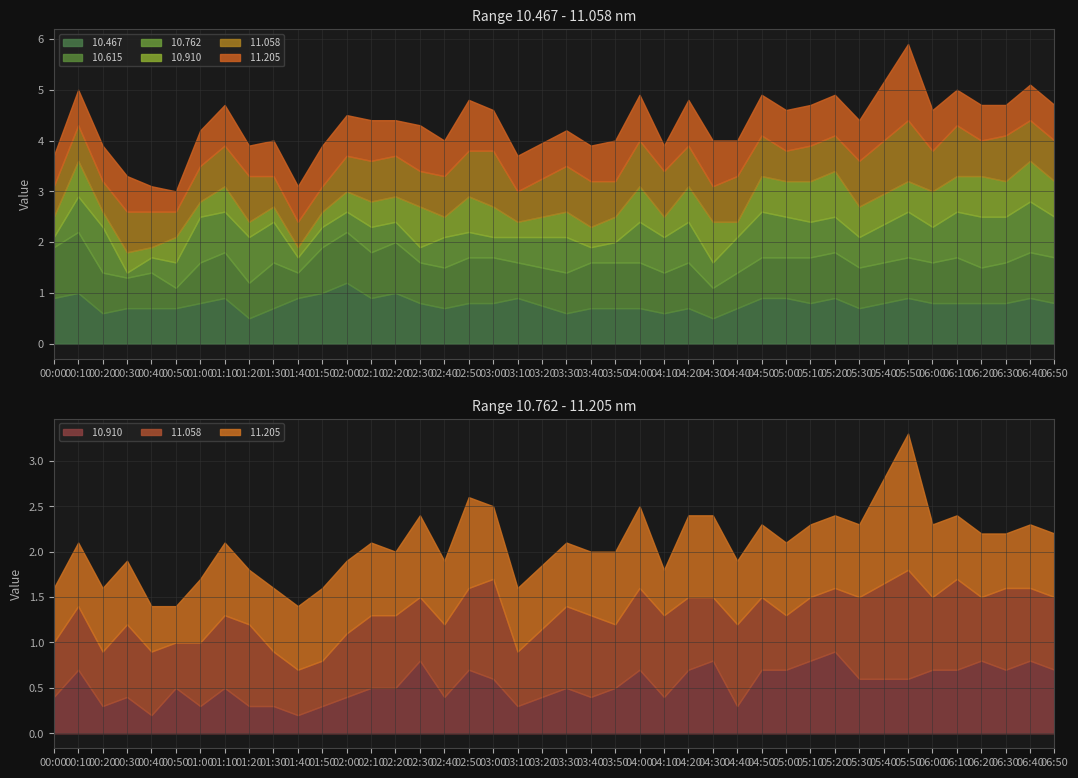

How many interior local valleys does the  10.615 series have?

9